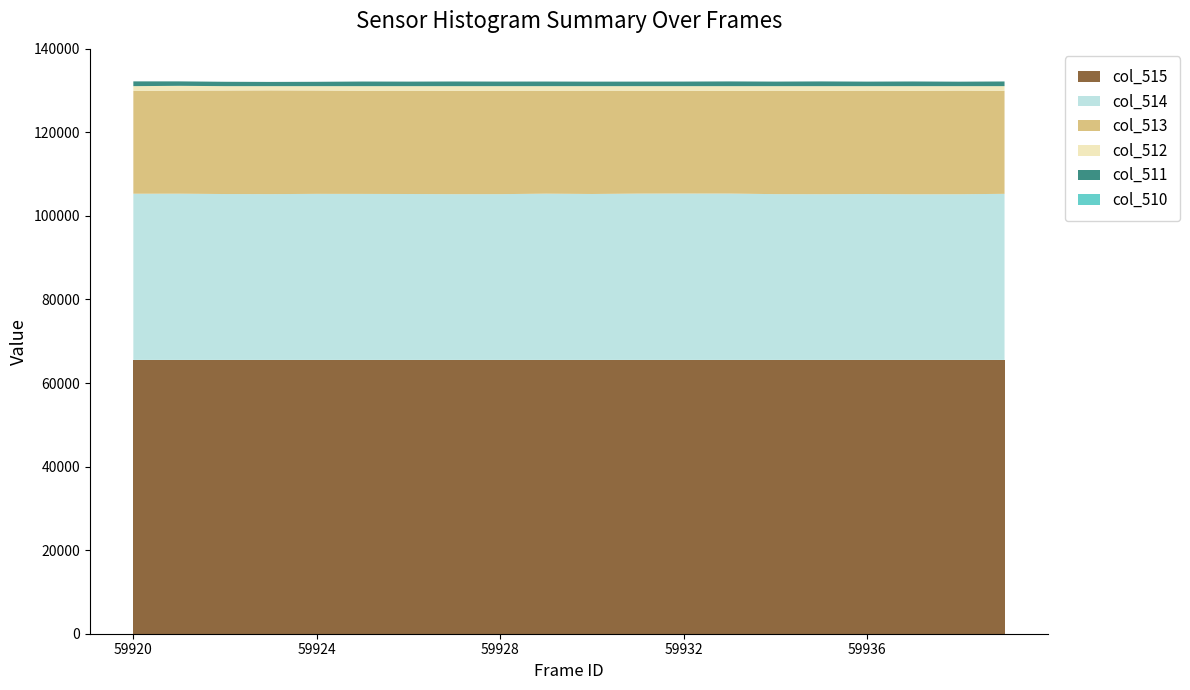

Reading left to right, transcribe all the data shown in this chart.

col_515: 65535	65535	65535	65535	65535	65535	65535	65535	65535	65535	65535	65535	65535	65535	65535	65535	65535	65535	65535	65535
col_514: 39783	39790	39710	39690	39750	39737	39716	39675	39684	39796	39721	39808	39829	39818	39685	39665	39713	39650	39659	39756
col_513: 24611	24678	24780	24832	24743	24693	24733	24745	24757	24636	24735	24640	24611	24585	24762	24737	24739	24766	24806	24659
col_512: 1141	1141	1045	1013	1042	1105	1086	1115	1094	1103	1079	1087	1095	1132	1088	1133	1083	1119	1070	1120
col_511: 1141	1067	1044	1012	1041	1105	1086	1115	1092	1103	1079	1087	1095	1132	1088	1132	1082	1119	1070	1120
col_510: 0	0	1	1	1	0	0	0	2	0	0	0	0	0	0	1	1	0	0	0